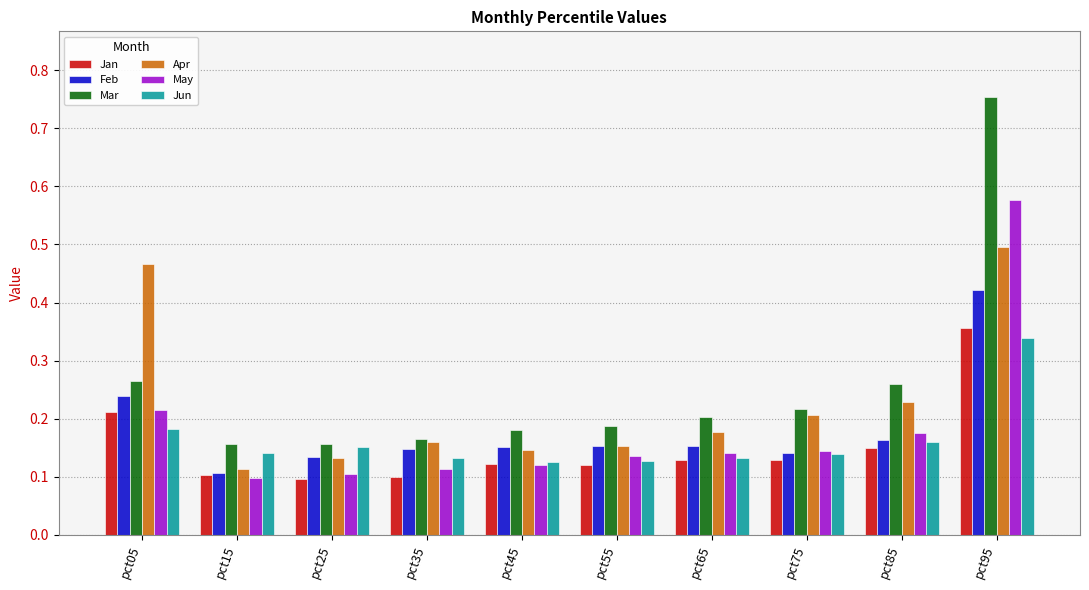

What is the sum of all Jun values?

1.6